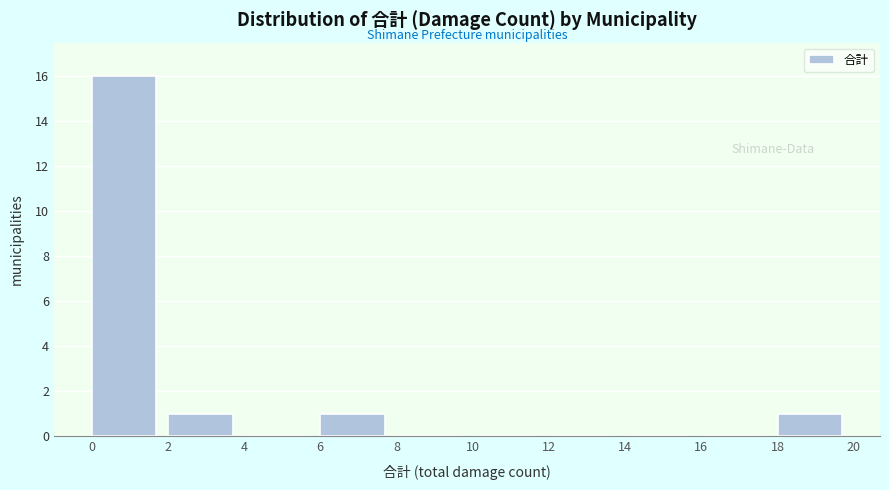

What is the height of the bar covering 2 to 4 on the x-axis? The values are not printed on the chart, so give them approximately, as read against the axis.

1